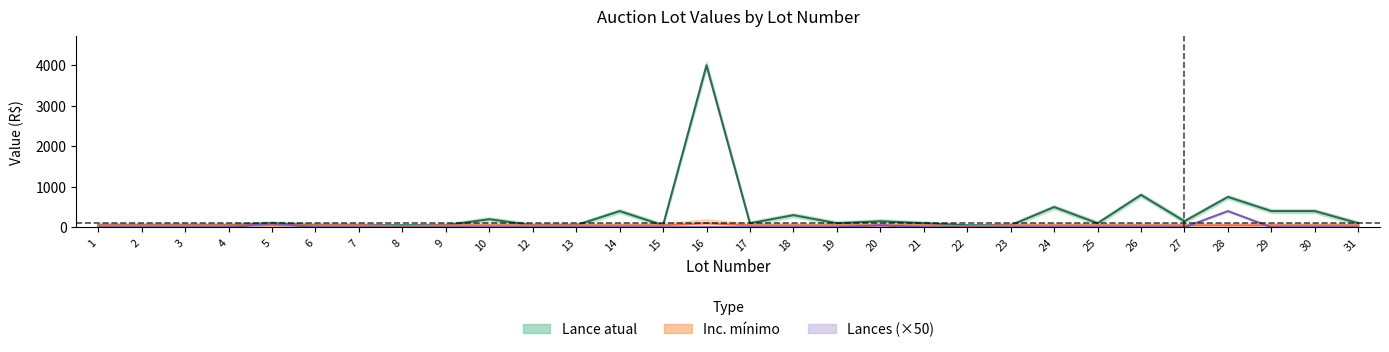

Where is Inc. minimo nearest to the value 62?

1